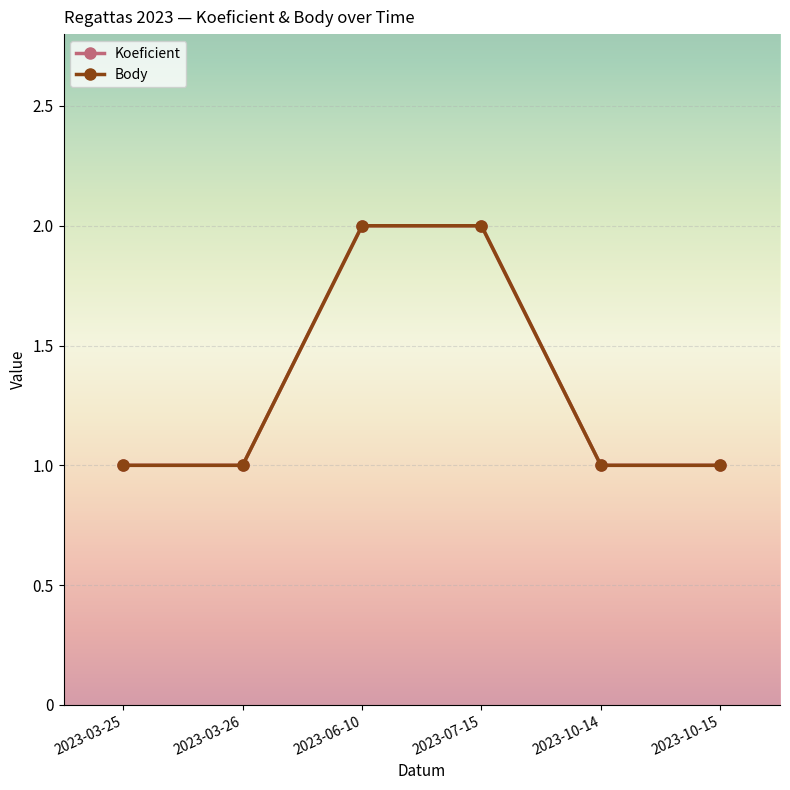

At which category is the sum across all series the highest?

2023-06-10